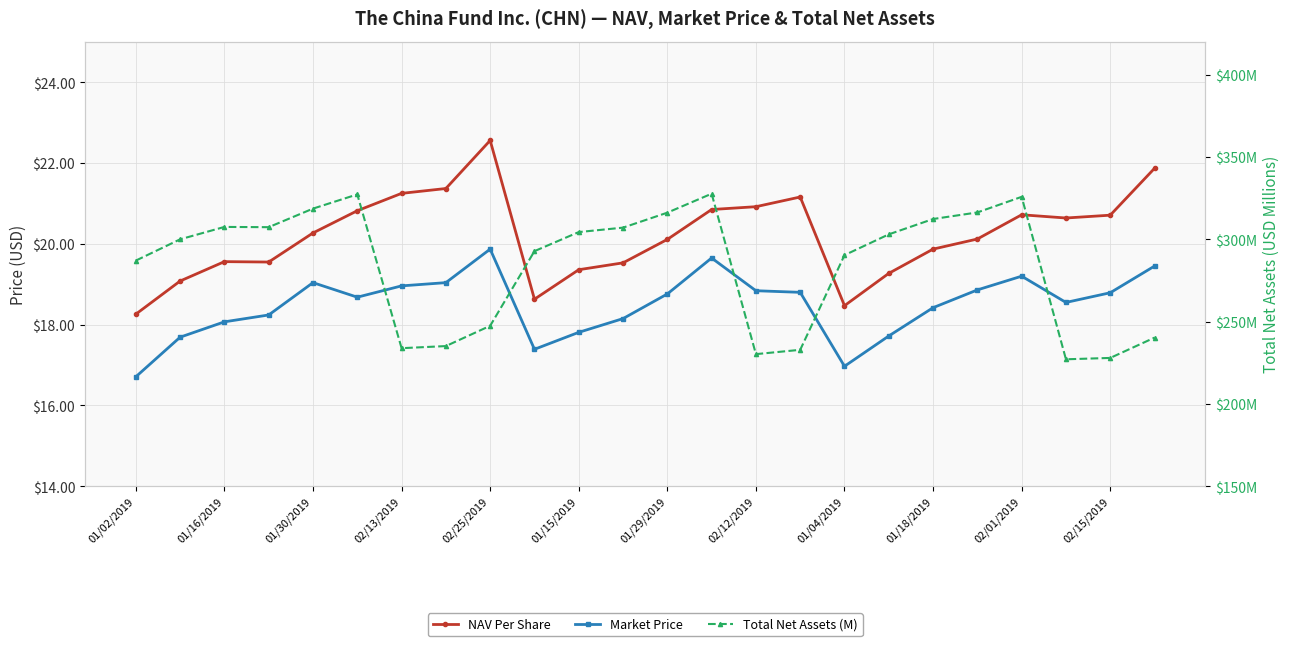

What is the difference between the Total Net Assets (M) values at 01/02/2019 and 15?

54.2